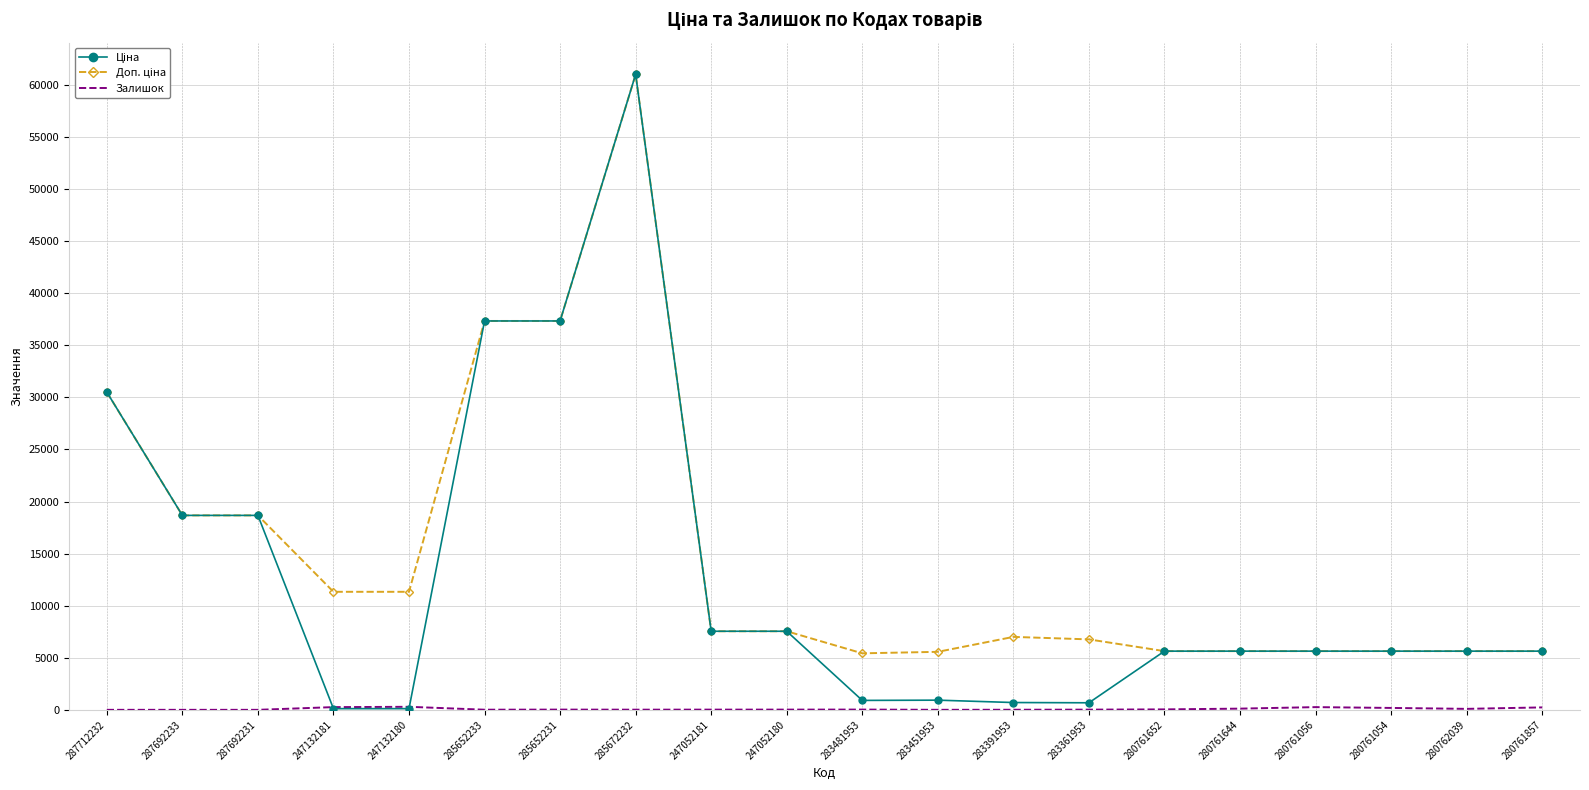

At which category is the sum across all series the highest?

285672232